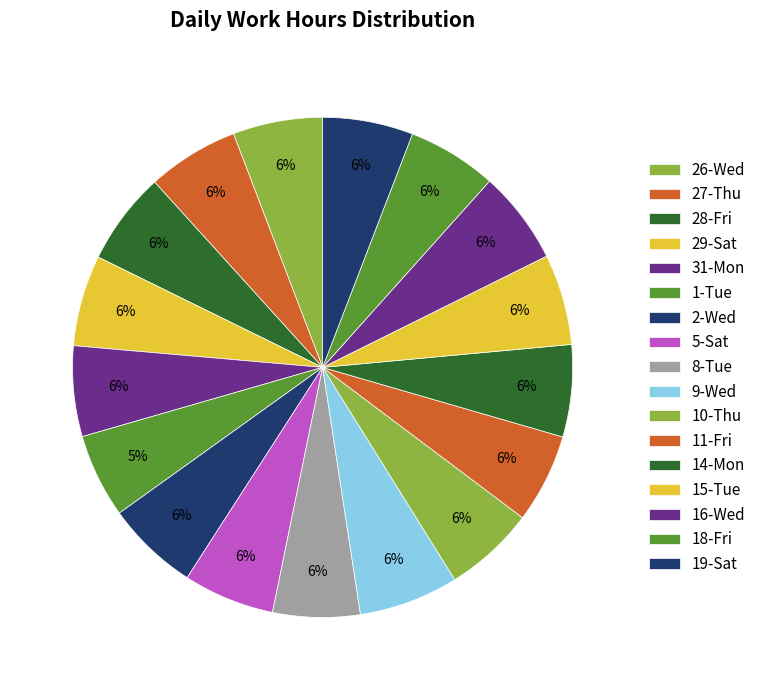

What percentage is the 19-Sat slice, to the nearest percent?

6%